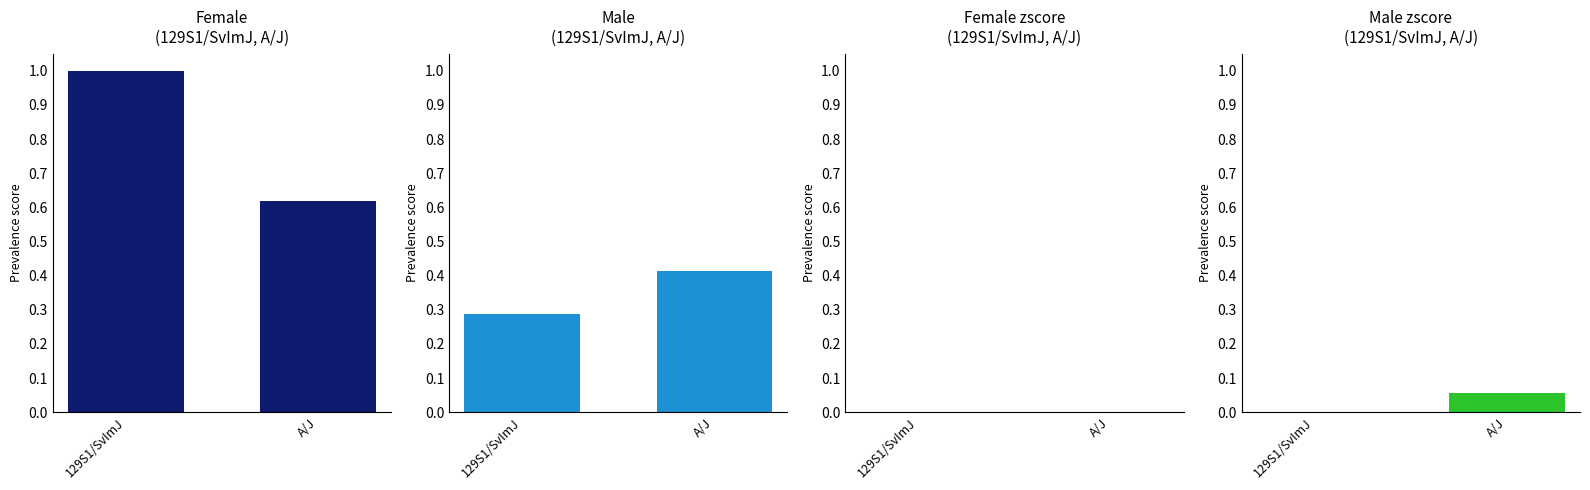

Reading left to right, what are all the values shown in this chart?

Female mean value: 129S1/SvImJ=1.0	A/J=0.6
Male mean value: 129S1/SvImJ=0.3	A/J=0.4
Female abs zscore: 129S1/SvImJ=0.0	A/J=0.0
Male abs zscore: 129S1/SvImJ=0.0	A/J=0.1